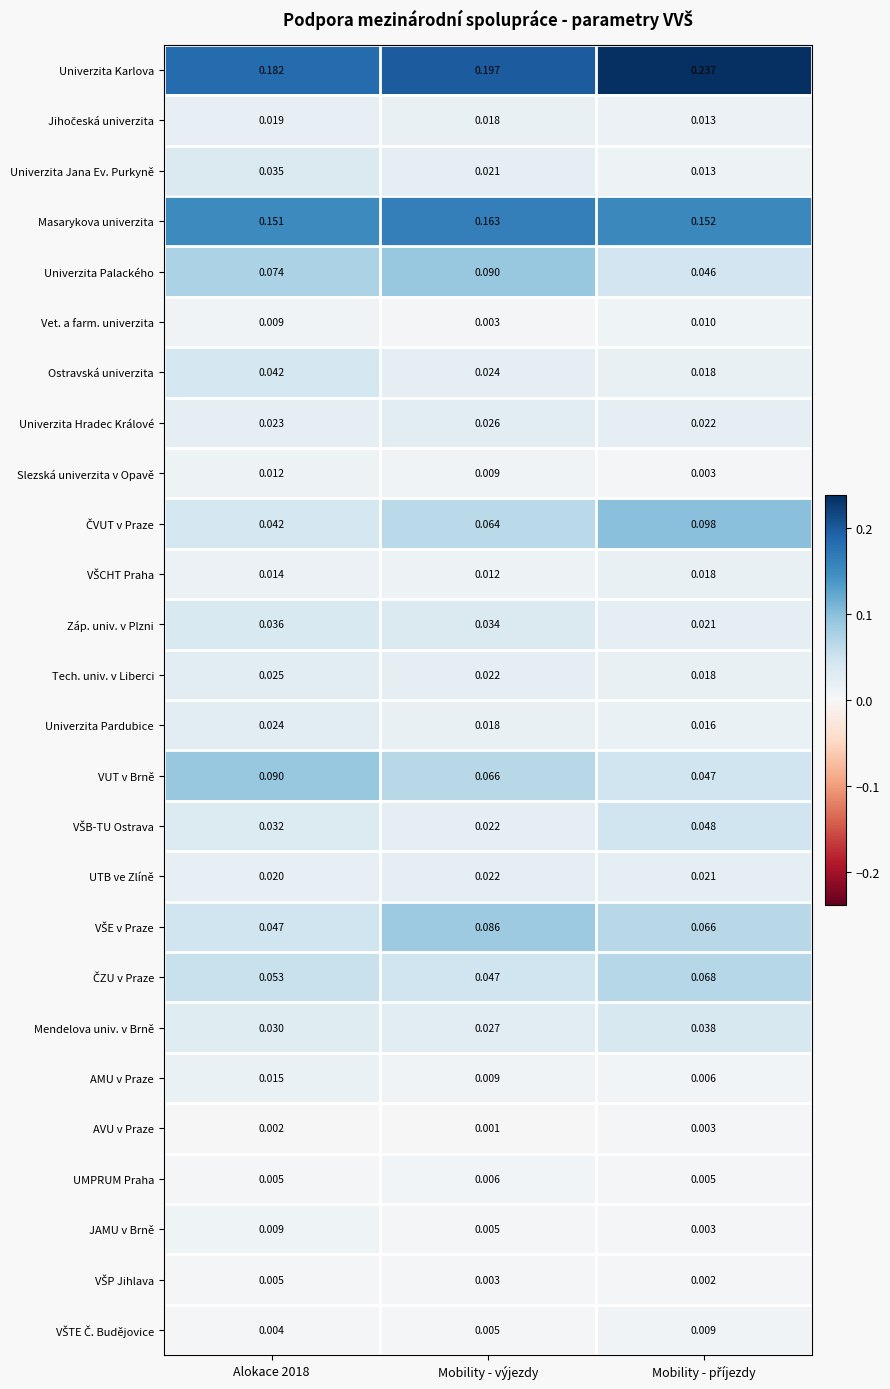

At which label is Mendelova univ. v Brně closest to 0?

Mobility - výjezdy